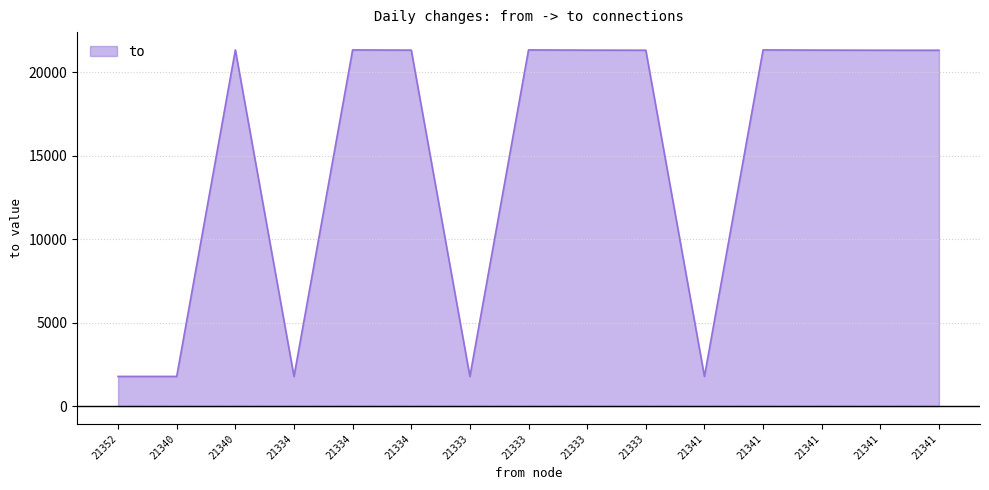

What is the sum of the values at 21341 and 21333?

42673